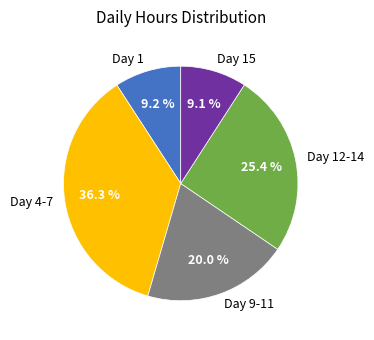

True or false: Day 15 accounts for 1% of the total.

False